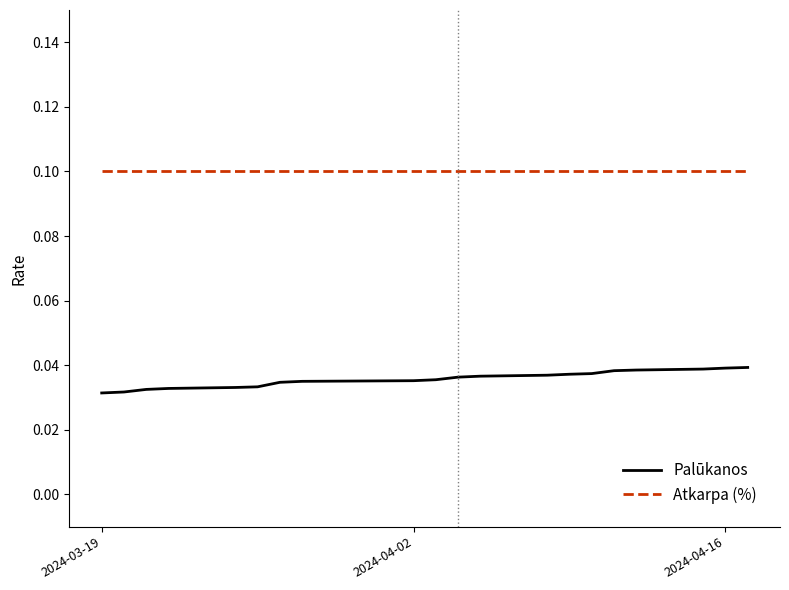

Which series has the widest spread of values?

Palūkanos